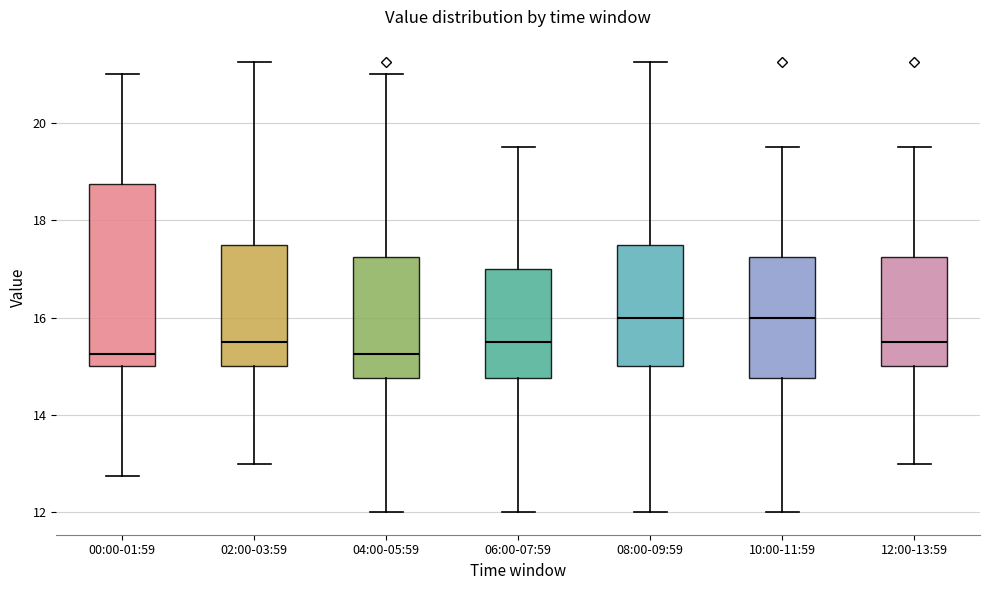

Reading left to right, read every box against the y-axis: the position of its median line, the range the box covers, and the ends of its whiskers. The values are not printed on the chart, so give them approximately, as read against the axis.

00:00-01:59: median 15.2, box 15.0 to 18.8, whiskers 12.8 to 21.0
02:00-03:59: median 15.6, box 15.0 to 17.6, whiskers 13.0 to 21.2
04:00-05:59: median 15.2, box 14.8 to 17.2, whiskers 12.0 to 21.0
06:00-07:59: median 15.6, box 14.8 to 17.0, whiskers 12.0 to 19.6
08:00-09:59: median 16.0, box 15.0 to 17.6, whiskers 12.0 to 21.2
10:00-11:59: median 16.0, box 14.8 to 17.2, whiskers 12.0 to 19.6
12:00-13:59: median 15.6, box 15.0 to 17.2, whiskers 13.0 to 19.6